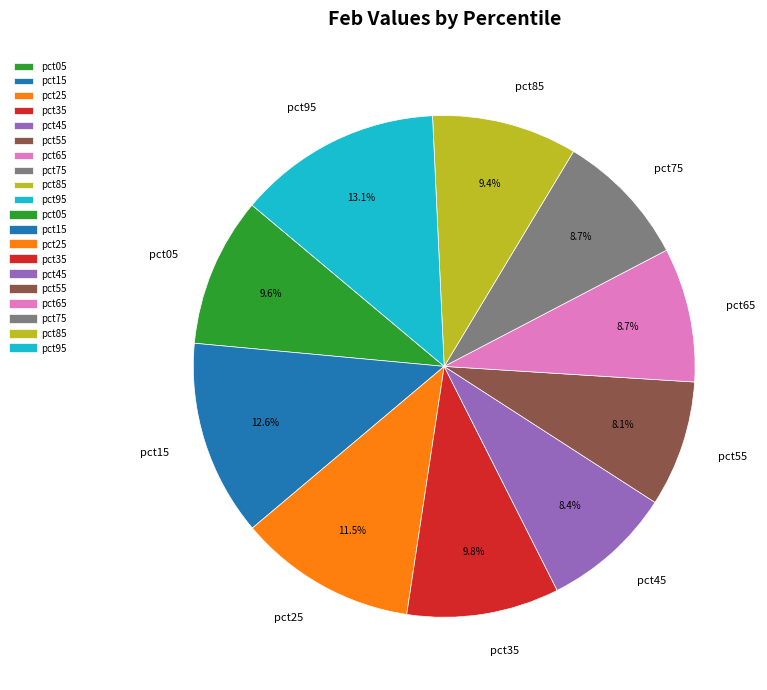

To the nearest percent, what is the average slice percentage?

10%